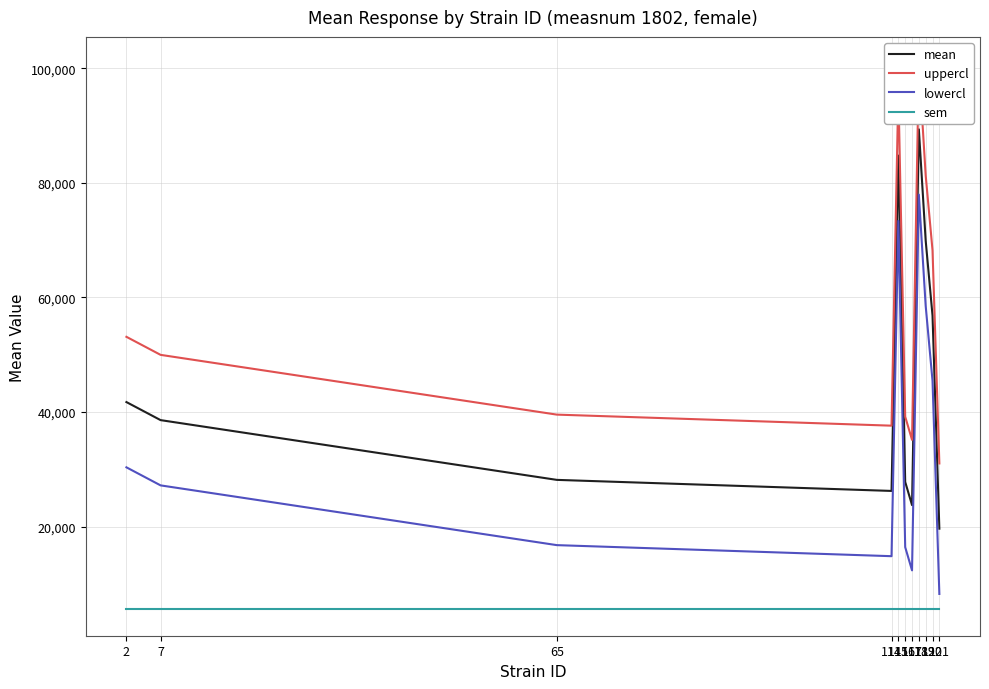

Does the chart have visible grid lines?

Yes